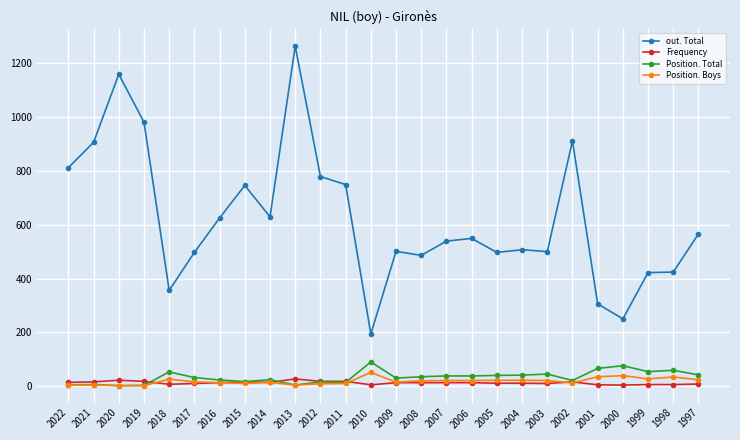

Which series has the largest range (max minus min)?

out. Total